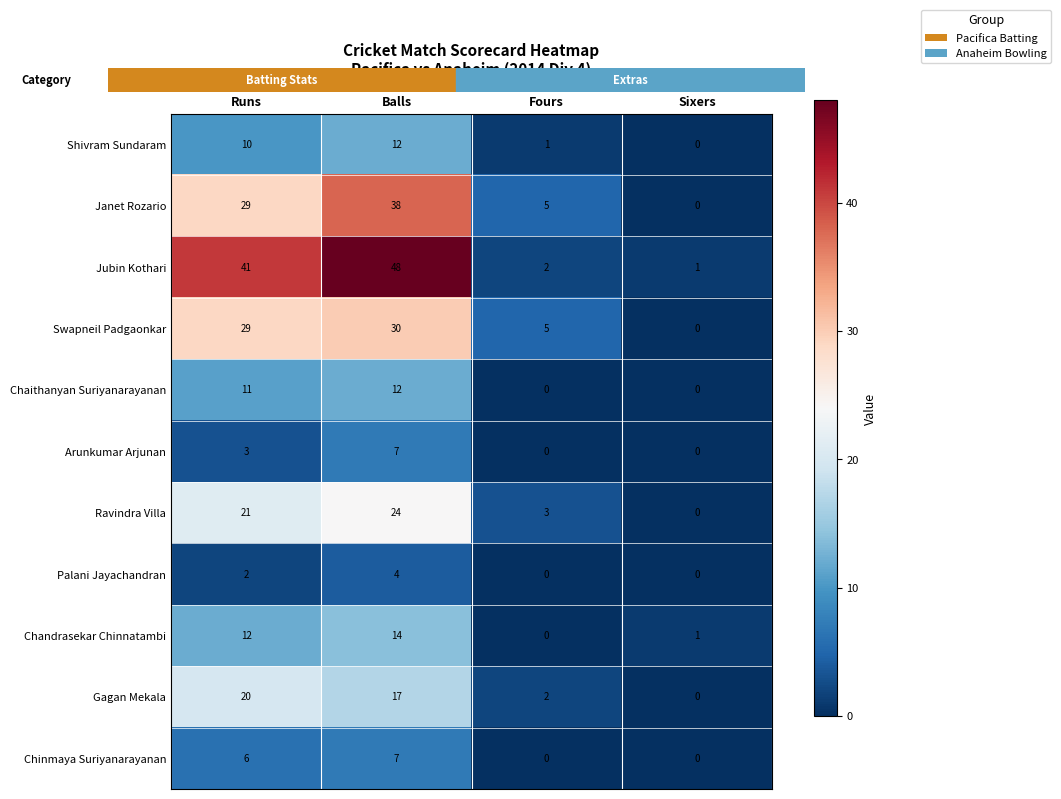

What is the difference between the maximum and minimum values in the Chaithanyan Suriyanarayanan series?

12